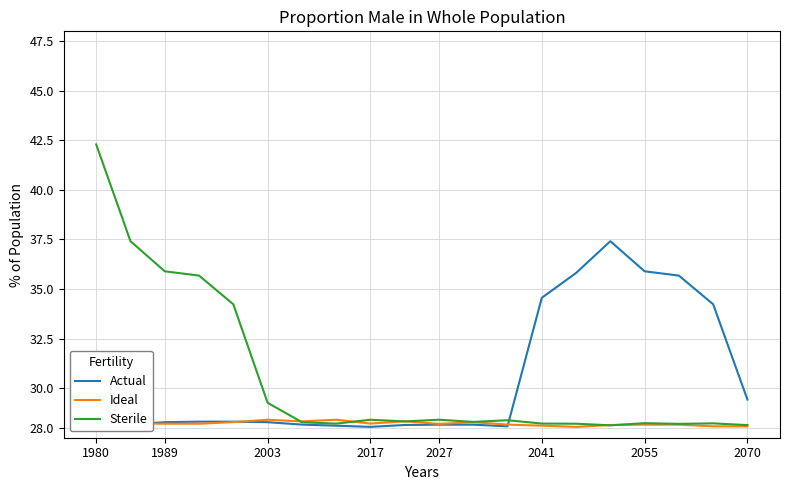

Rank the series by their maximum value, from highest to lowest.

Sterile, Actual, Ideal